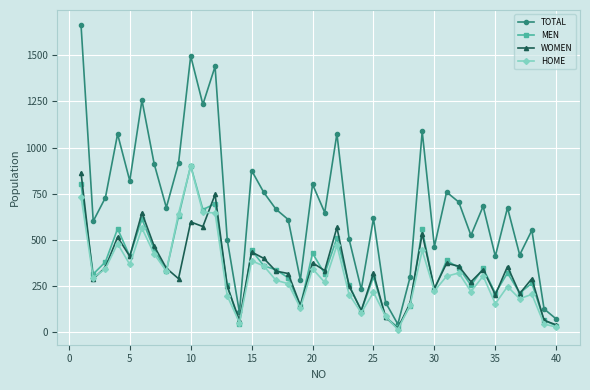

True or false: MEN and HOME intersect in this chart.

True